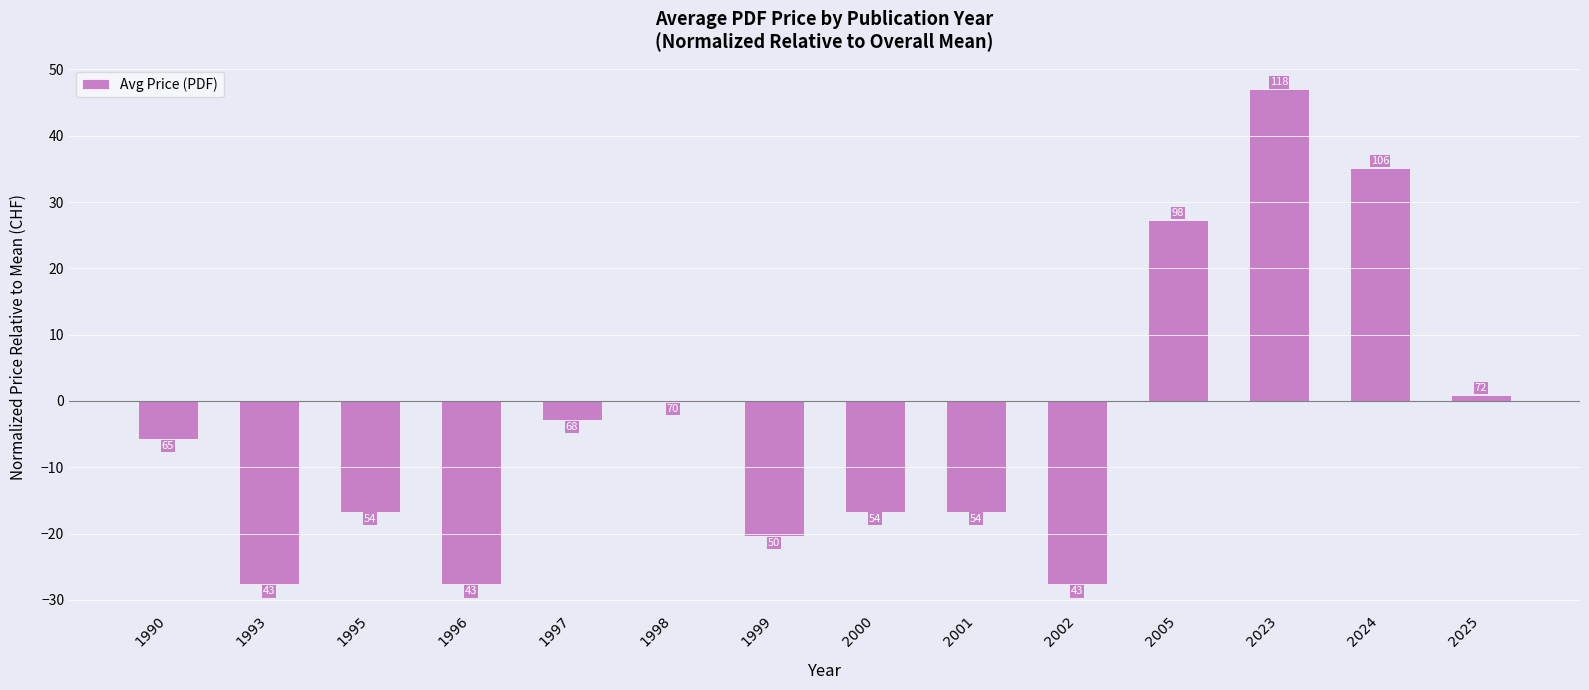

Are the bars horizontal?

No